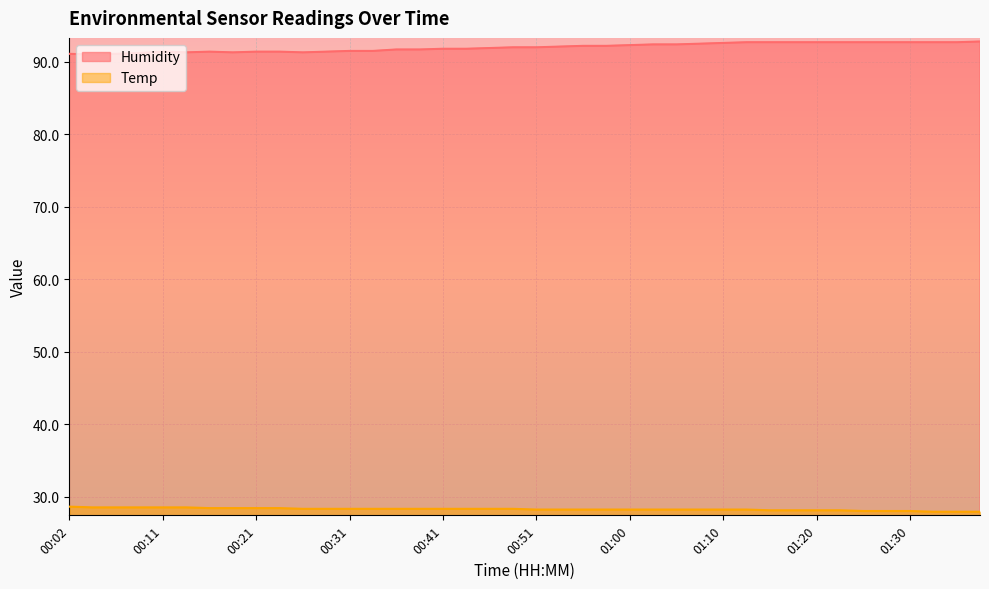

What is the sum of the Temp values at 01:32 and 01:25?

55.9